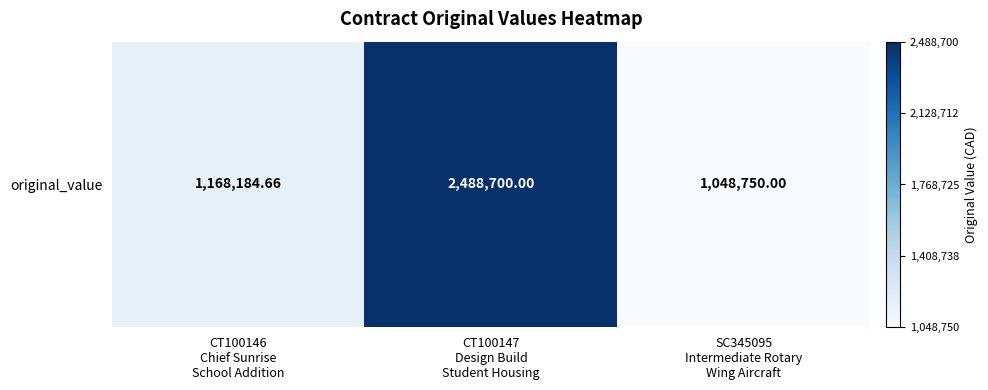

At which label is the value closest to 1768725?

CT100146
Chief Sunrise
School Addition